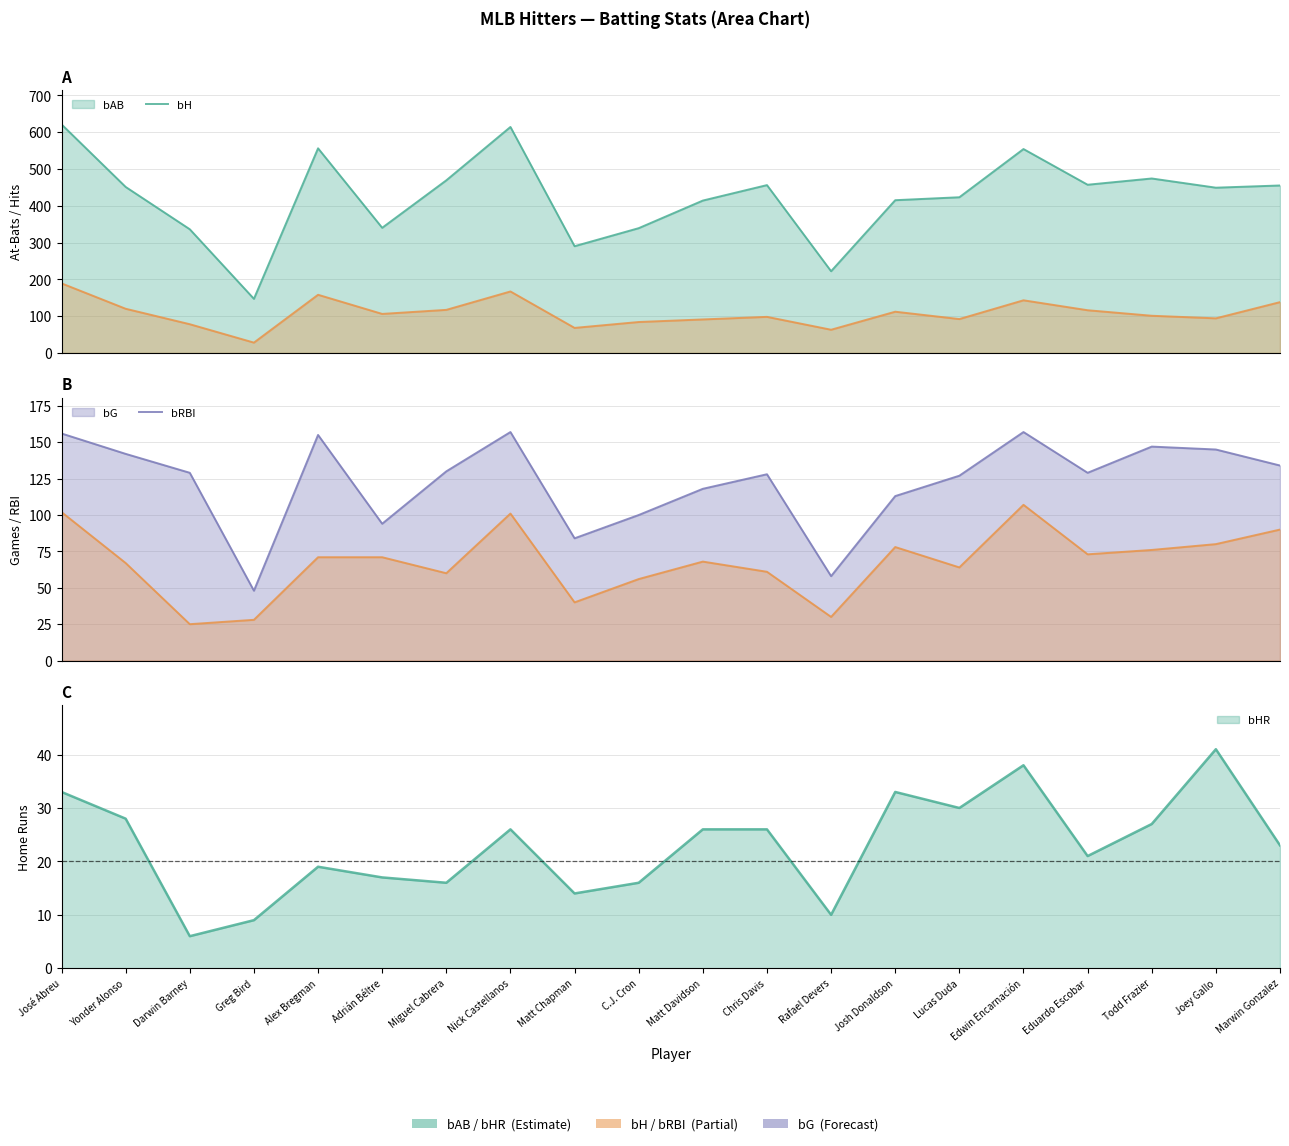

What is the sum of all bAB values?

8482